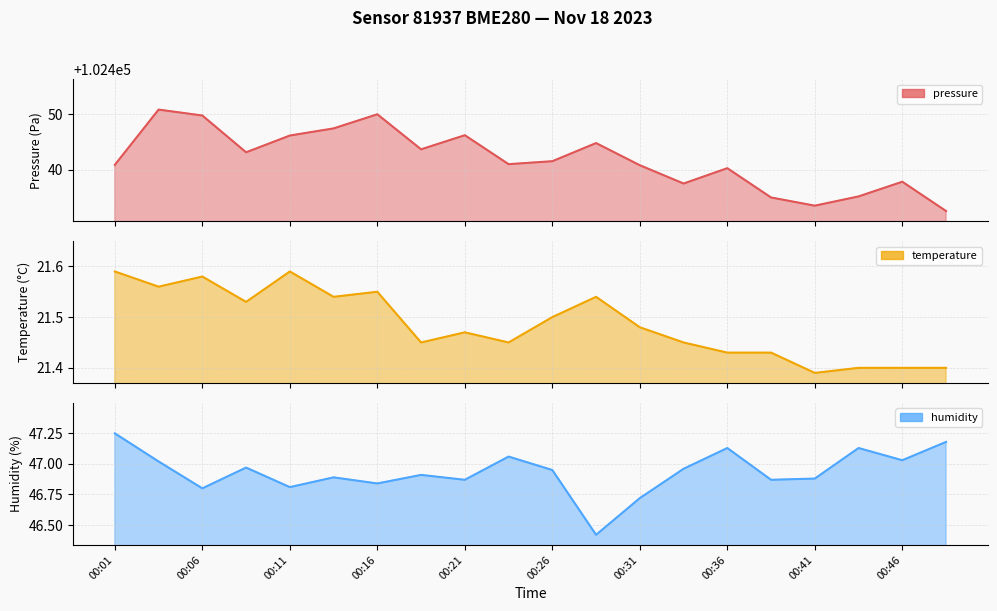

What is the average value of the temperature line series?

21.5